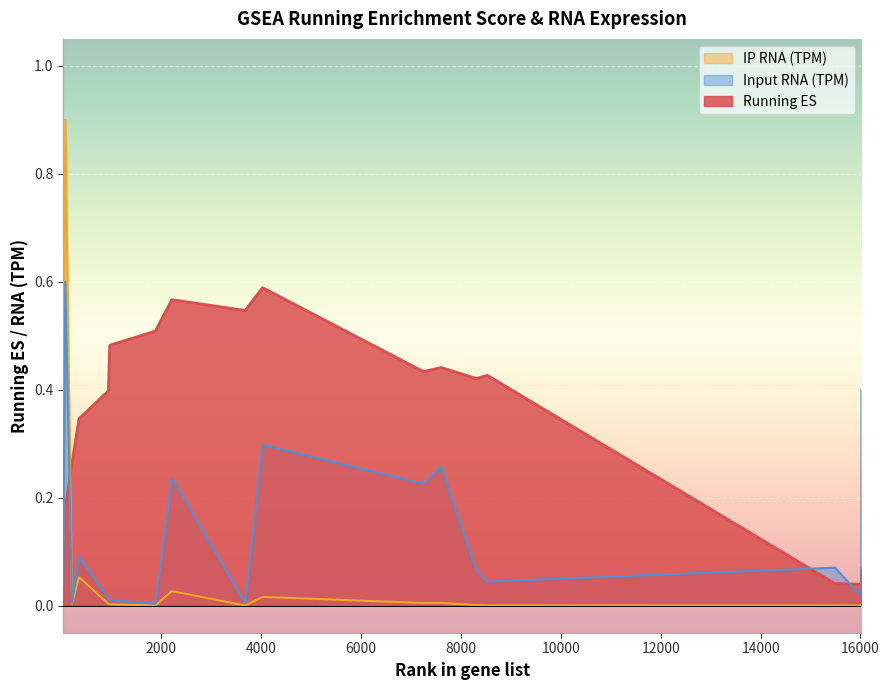

Reading right to left, list all the values displayed in this chart.

Running ES: 16020=0.1	16017=0.0	15490=0.0	8527=0.4	8308=0.4	7601=0.4	7248=0.4	4025=0.6	3677=0.5	2209=0.6	1879=0.5	964=0.5	938=0.4	349=0.3	209=0.3	75=0.2	32=0.1
Input RNA (TPM): 16020=0.4	16017=0.0	15490=0.1	8527=0.0	8308=0.1	7601=0.3	7248=0.2	4025=0.3	3677=0.0	2209=0.2	1879=0.0	964=0.0	938=0.0	349=0.1	209=0.0	75=0.6	32=0.0
IP RNA (TPM): 16020=0.0	16017=0.0	15490=0.0	8527=0.0	8308=0.0	7601=0.0	7248=0.0	4025=0.0	3677=0.0	2209=0.0	1879=0.0	964=0.0	938=0.0	349=0.1	209=0.0	75=0.9	32=0.1